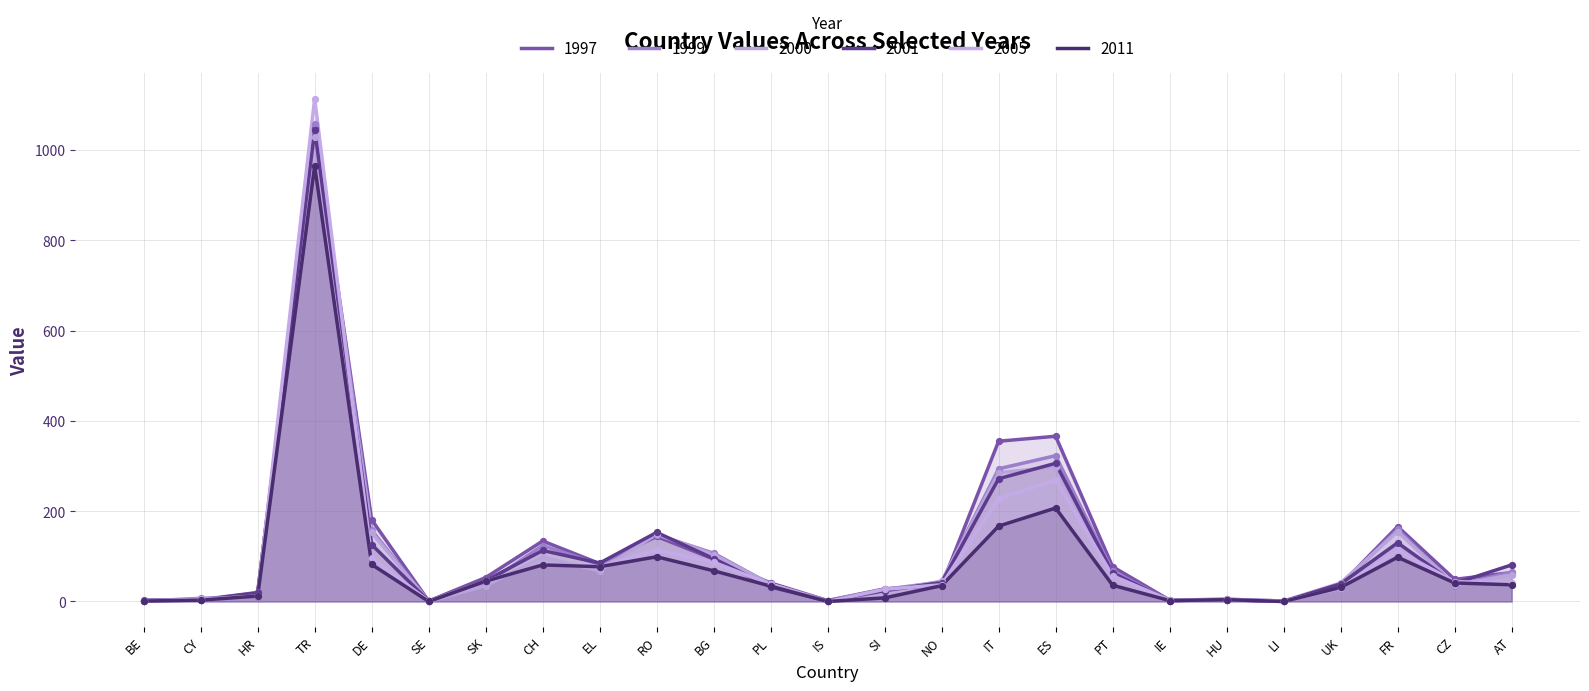

Which series reaches the maximum Y coordinate?

2005